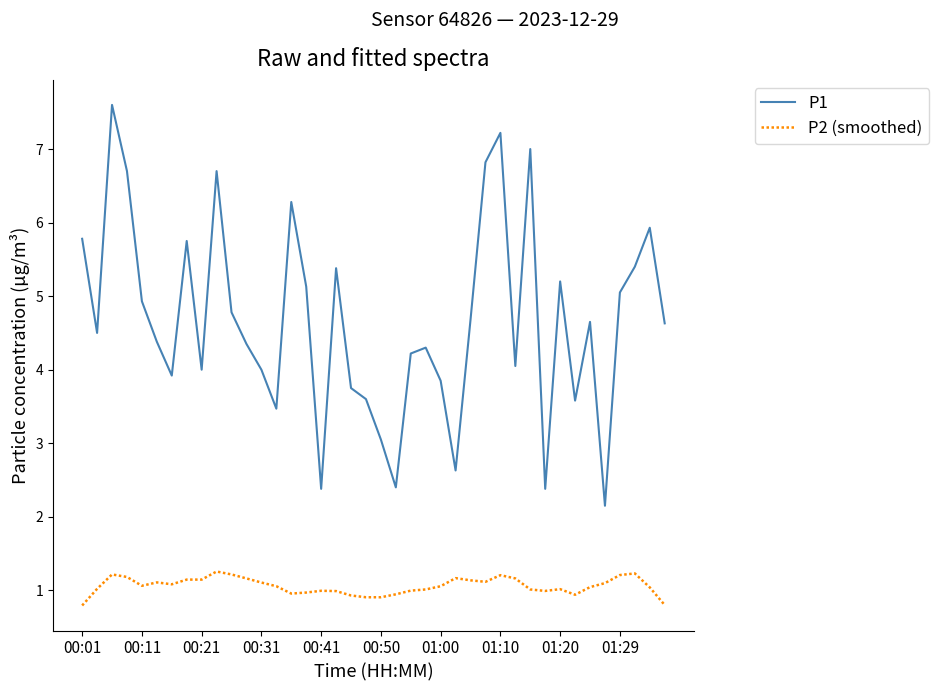

What is the greatest value displayed?

7.6